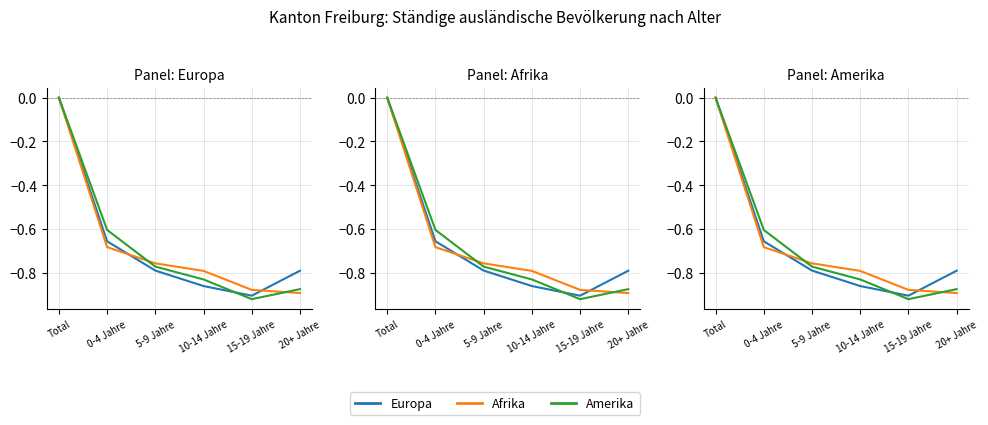

Which series ends up on top after the final intersection of Afrika and Amerika?

Amerika